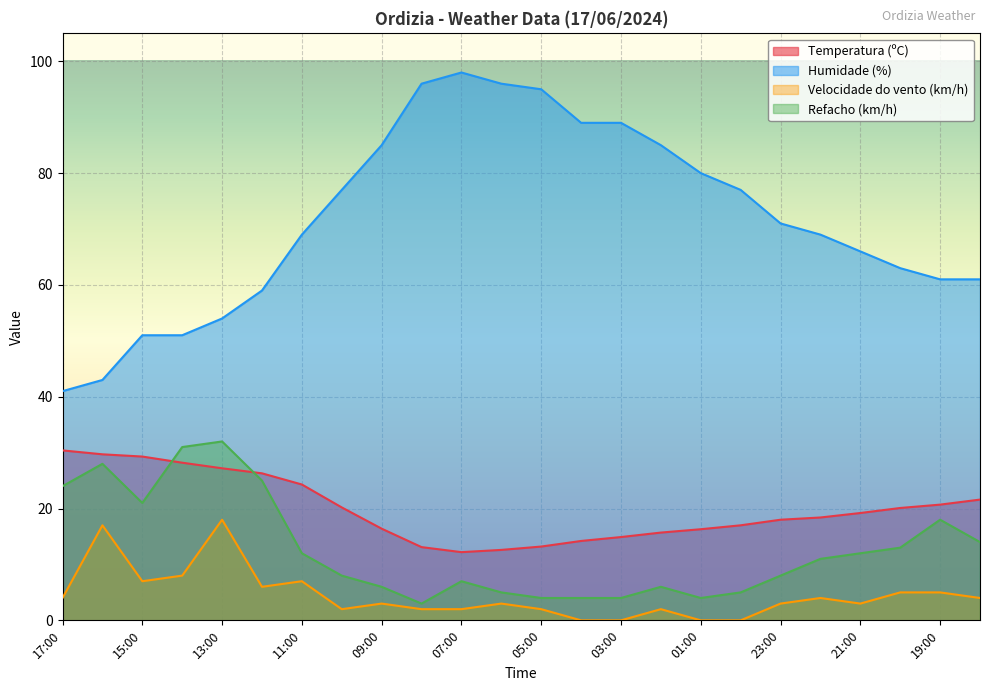

How many interior local valleys does the Velocidade do vento (km/h) series have?

4